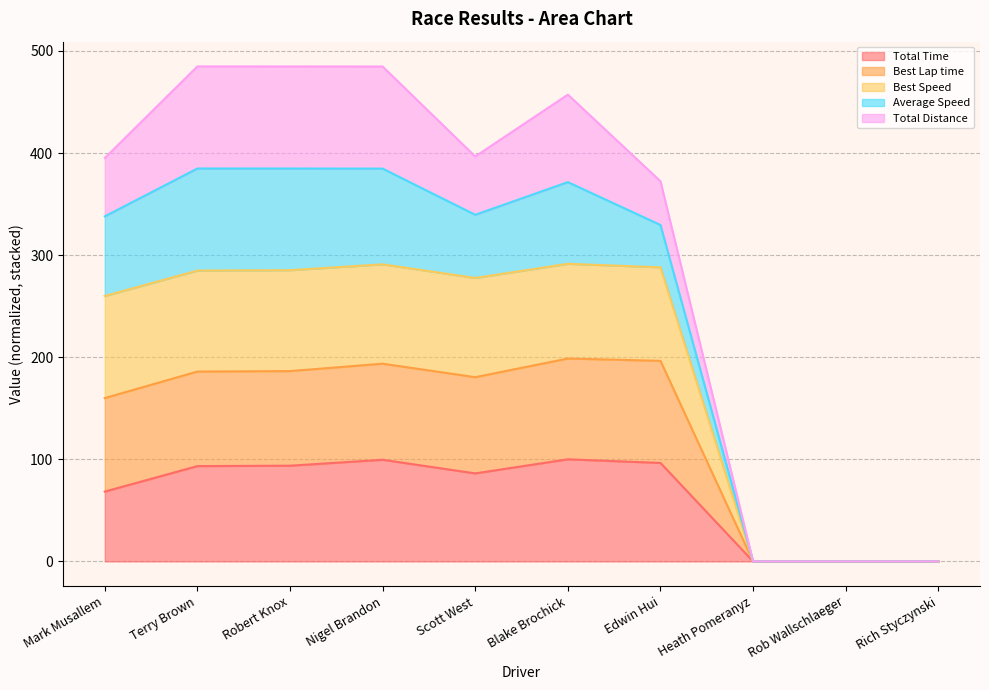

True or false: Total Time has a value of 51.4 at Rob Wallschlaeger.

False